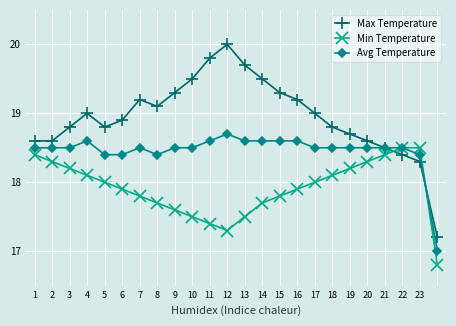

How many interior local peaks does the Max Temperature series have?

3